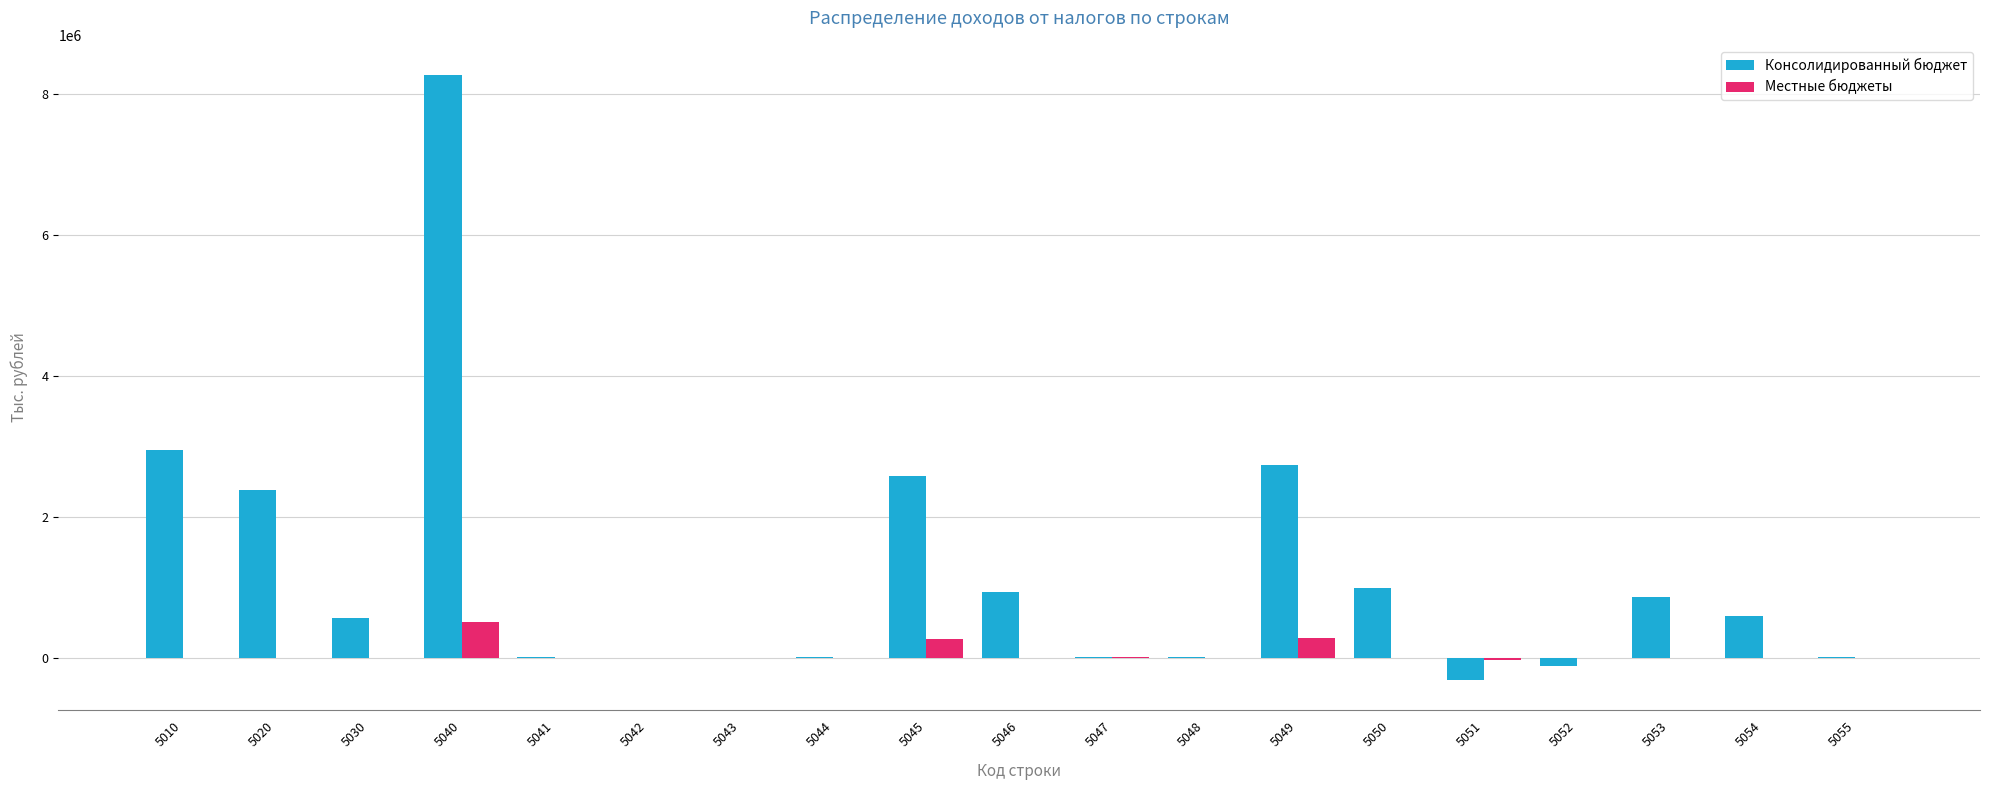

Which category has the highest value in the Консолидированный бюджет series?

5040